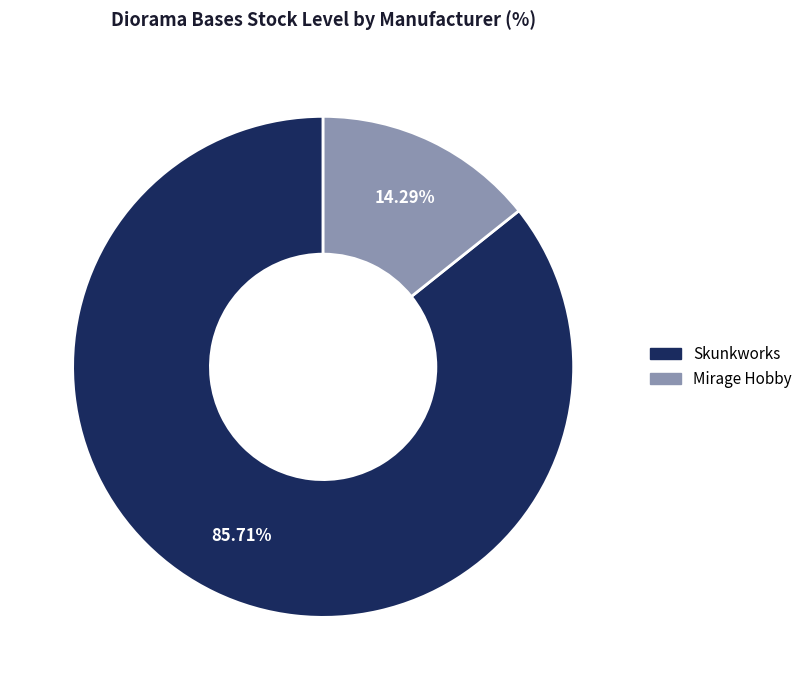

To the nearest percent, what is the difference between the largest and smallest slice percentages?

71%